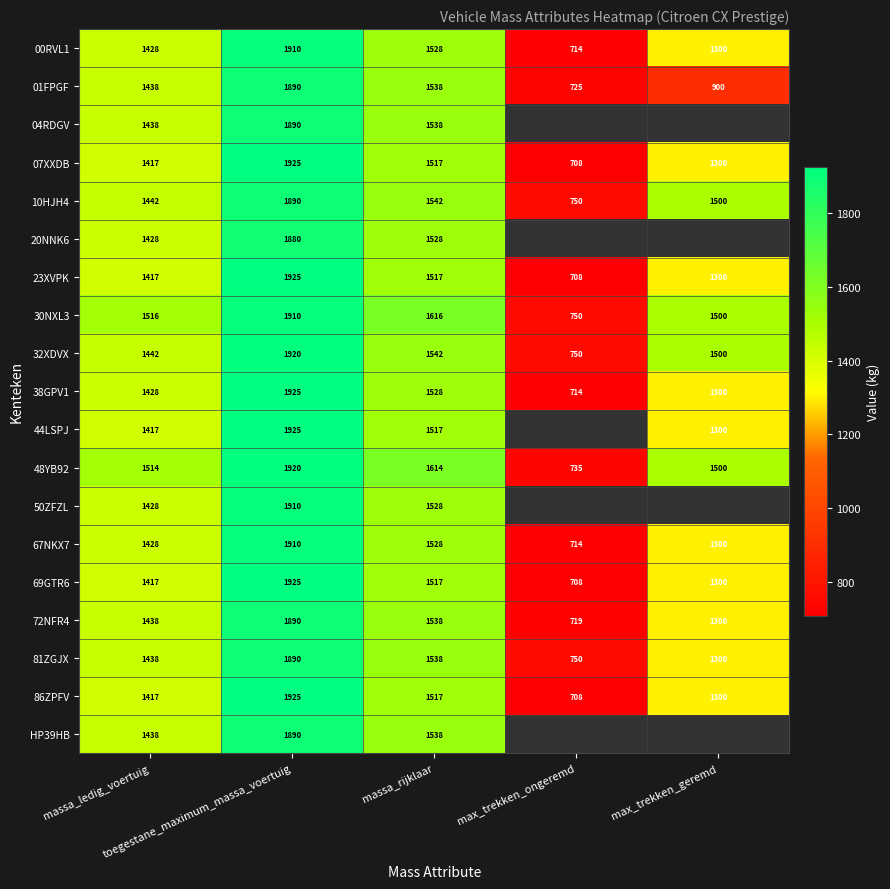

What is the minimum value for 69GTR6?

708